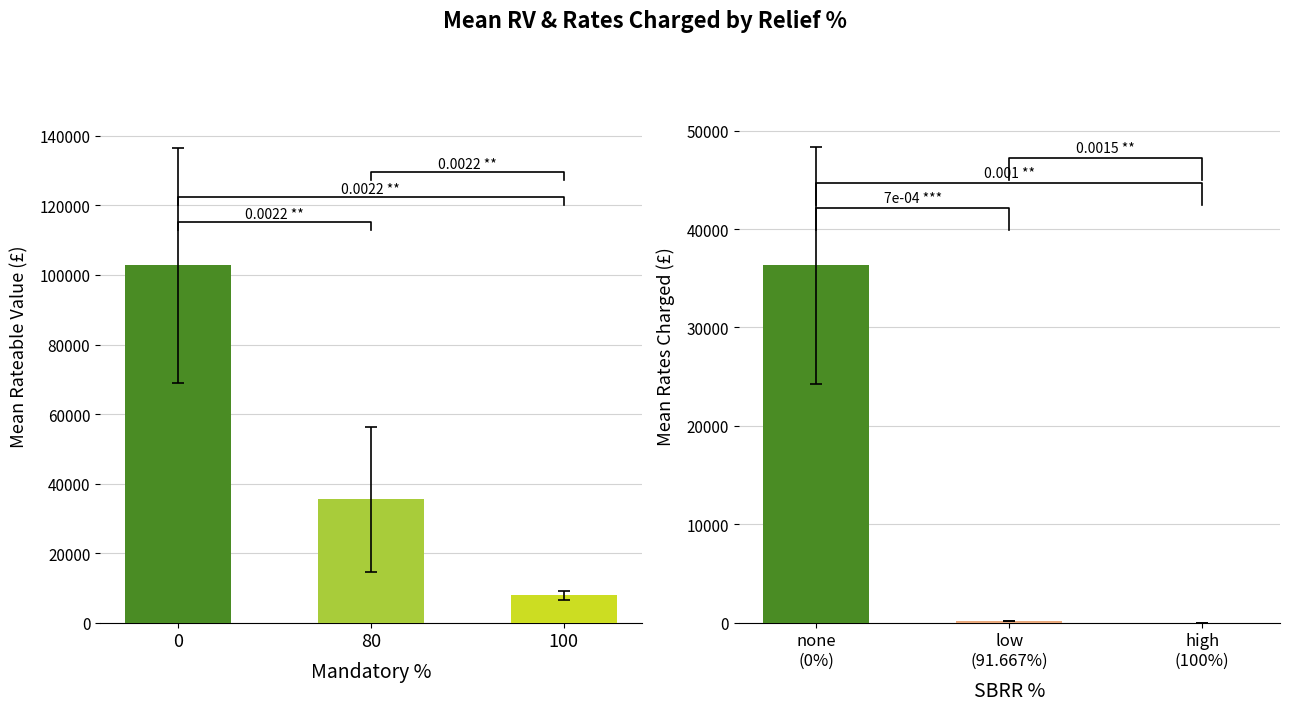

The chart shows a value of 42287.2 at 0. True or false?

False